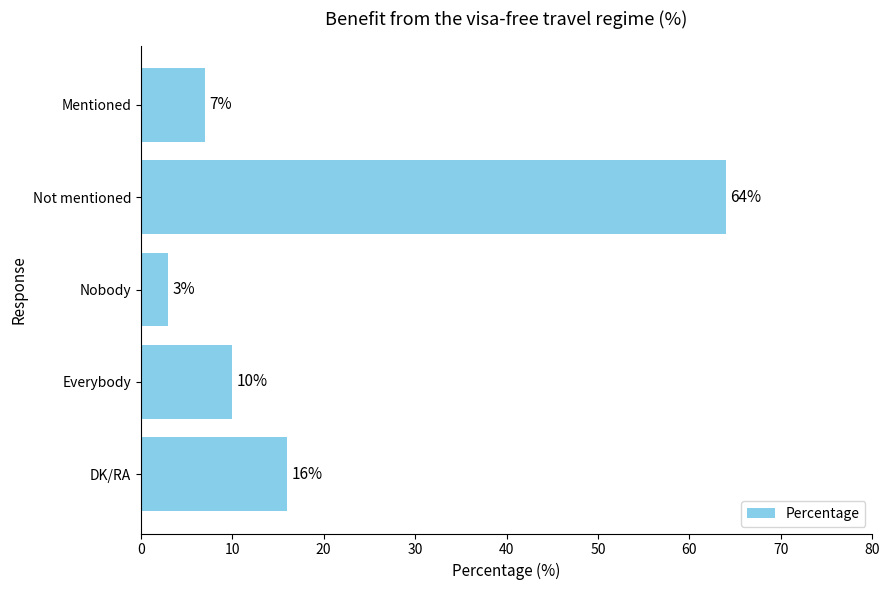

Reading bottom to top, list all the values displayed in this chart.

16	10	3	64	7